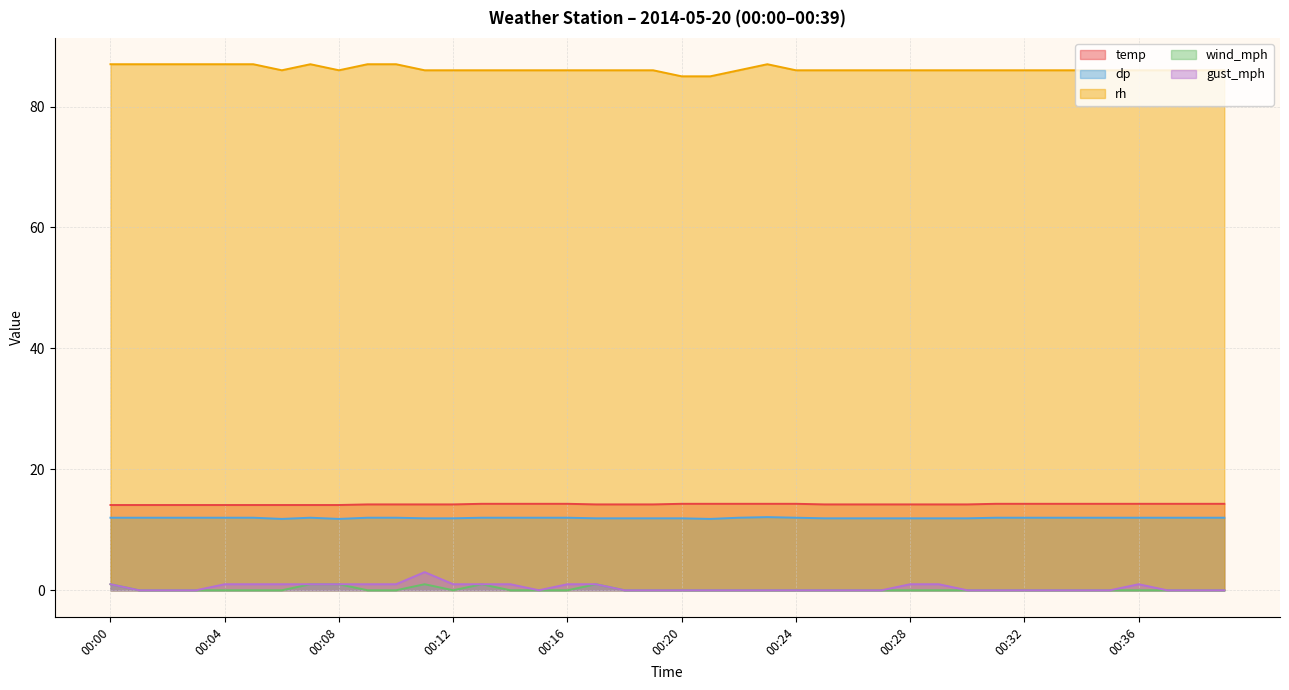

Reading right to left, extract all data points from this chart.

temp: 00:39=14.3	00:38=14.3	00:37=14.3	00:36=14.3	00:35=14.3	00:34=14.3	00:33=14.3	00:32=14.3	00:31=14.3	00:30=14.2	00:29=14.2	00:28=14.2	00:27=14.2	00:26=14.2	00:25=14.2	00:24=14.3	00:23=14.3	00:22=14.3	00:21=14.3	00:20=14.3	00:19=14.2	00:18=14.2	00:17=14.2	00:16=14.3	00:15=14.3	00:14=14.3	00:13=14.3	00:12=14.2	00:11=14.2	00:10=14.2	00:09=14.2	00:08=14.1	00:07=14.1	00:06=14.1	00:05=14.1	00:04=14.1	00:03=14.1	00:02=14.1	00:01=14.1	00:00=14.1
dp: 00:39=12.0	00:38=12.0	00:37=12.0	00:36=12.0	00:35=12.0	00:34=12.0	00:33=12.0	00:32=12.0	00:31=12.0	00:30=11.9	00:29=11.9	00:28=11.9	00:27=11.9	00:26=11.9	00:25=11.9	00:24=12.0	00:23=12.1	00:22=12.0	00:21=11.8	00:20=11.9	00:19=11.9	00:18=11.9	00:17=11.9	00:16=12.0	00:15=12.0	00:14=12.0	00:13=12.0	00:12=11.9	00:11=11.9	00:10=12.0	00:09=12.0	00:08=11.8	00:07=12.0	00:06=11.8	00:05=12.0	00:04=12.0	00:03=12.0	00:02=12.0	00:01=12.0	00:00=12.0
rh: 00:39=86.0	00:38=86.0	00:37=86.0	00:36=86.0	00:35=86.0	00:34=86.0	00:33=86.0	00:32=86.0	00:31=86.0	00:30=86.0	00:29=86.0	00:28=86.0	00:27=86.0	00:26=86.0	00:25=86.0	00:24=86.0	00:23=87.0	00:22=86.0	00:21=85.0	00:20=85.0	00:19=86.0	00:18=86.0	00:17=86.0	00:16=86.0	00:15=86.0	00:14=86.0	00:13=86.0	00:12=86.0	00:11=86.0	00:10=87.0	00:09=87.0	00:08=86.0	00:07=87.0	00:06=86.0	00:05=87.0	00:04=87.0	00:03=87.0	00:02=87.0	00:01=87.0	00:00=87.0
wind_mph: 00:39=0.0	00:38=0.0	00:37=0.0	00:36=0.0	00:35=0.0	00:34=0.0	00:33=0.0	00:32=0.0	00:31=0.0	00:30=0.0	00:29=0.0	00:28=0.0	00:27=0.0	00:26=0.0	00:25=0.0	00:24=0.0	00:23=0.0	00:22=0.0	00:21=0.0	00:20=0.0	00:19=0.0	00:18=0.0	00:17=1.0	00:16=0.0	00:15=0.0	00:14=0.0	00:13=1.0	00:12=0.0	00:11=1.0	00:10=0.0	00:09=0.0	00:08=1.0	00:07=1.0	00:06=0.0	00:05=0.0	00:04=0.0	00:03=0.0	00:02=0.0	00:01=0.0	00:00=1.0
gust_mph: 00:39=0.0	00:38=0.0	00:37=0.0	00:36=1.0	00:35=0.0	00:34=0.0	00:33=0.0	00:32=0.0	00:31=0.0	00:30=0.0	00:29=1.0	00:28=1.0	00:27=0.0	00:26=0.0	00:25=0.0	00:24=0.0	00:23=0.0	00:22=0.0	00:21=0.0	00:20=0.0	00:19=0.0	00:18=0.0	00:17=1.0	00:16=1.0	00:15=0.0	00:14=1.0	00:13=1.0	00:12=1.0	00:11=3.0	00:10=1.0	00:09=1.0	00:08=1.0	00:07=1.0	00:06=1.0	00:05=1.0	00:04=1.0	00:03=0.0	00:02=0.0	00:01=0.0	00:00=1.0